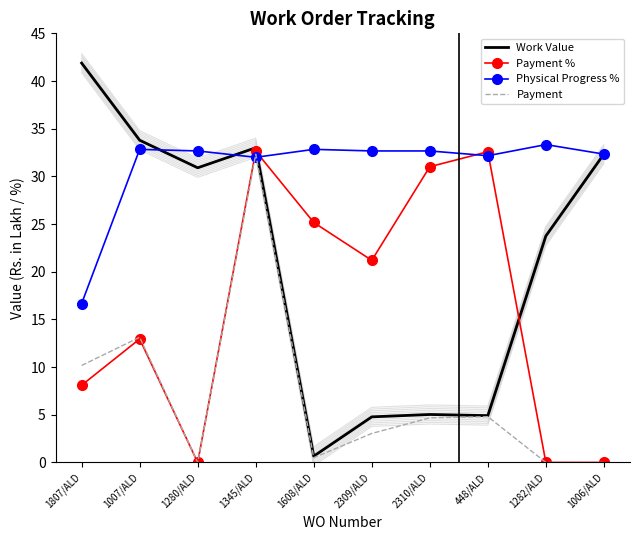

How many lines are shown in the chart?

4